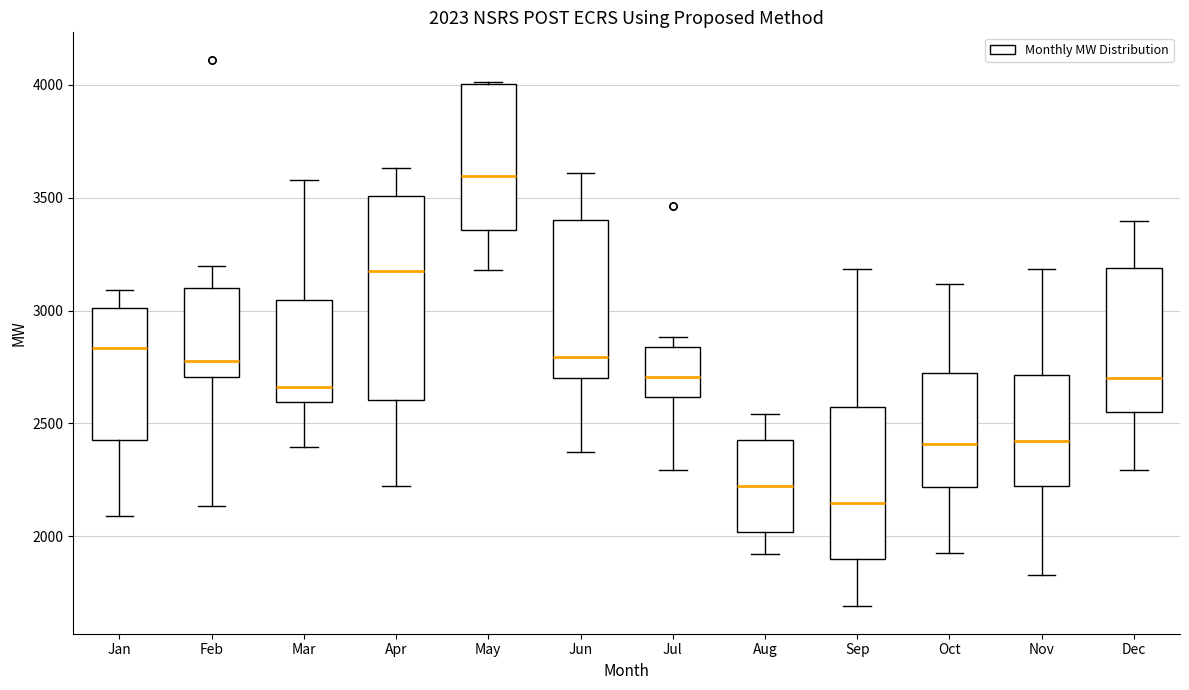

Comparing the boxes themselves (not the whiskers), which one is the tallest?

Apr